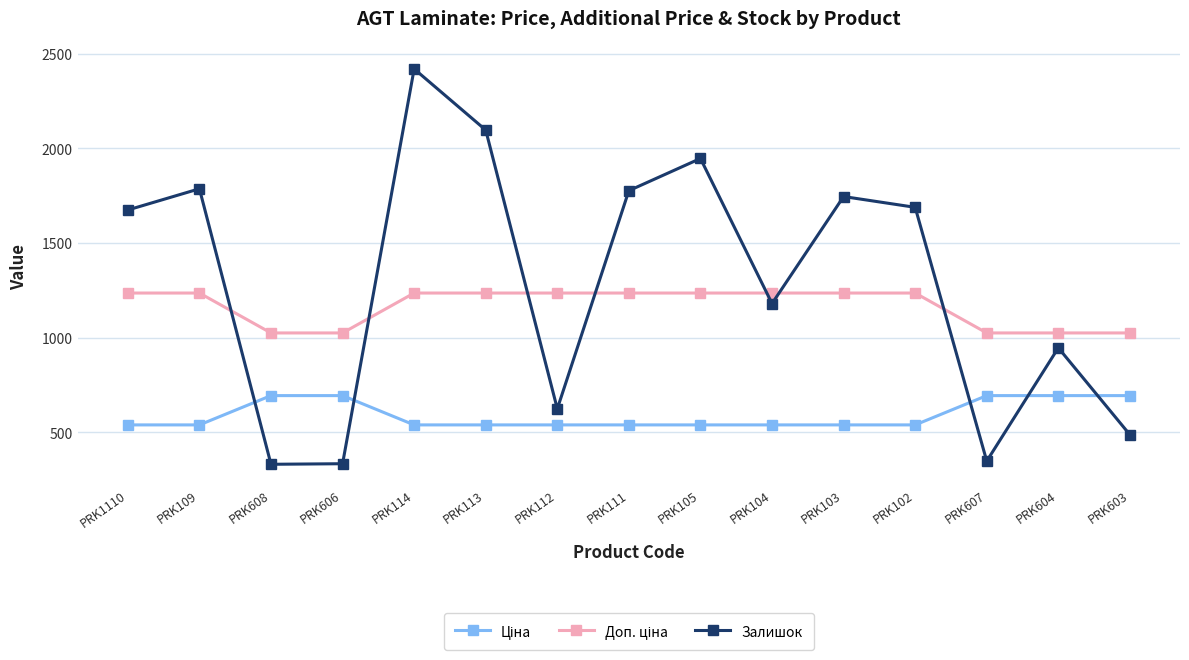

Which series has the largest range (max minus min)?

Залишок